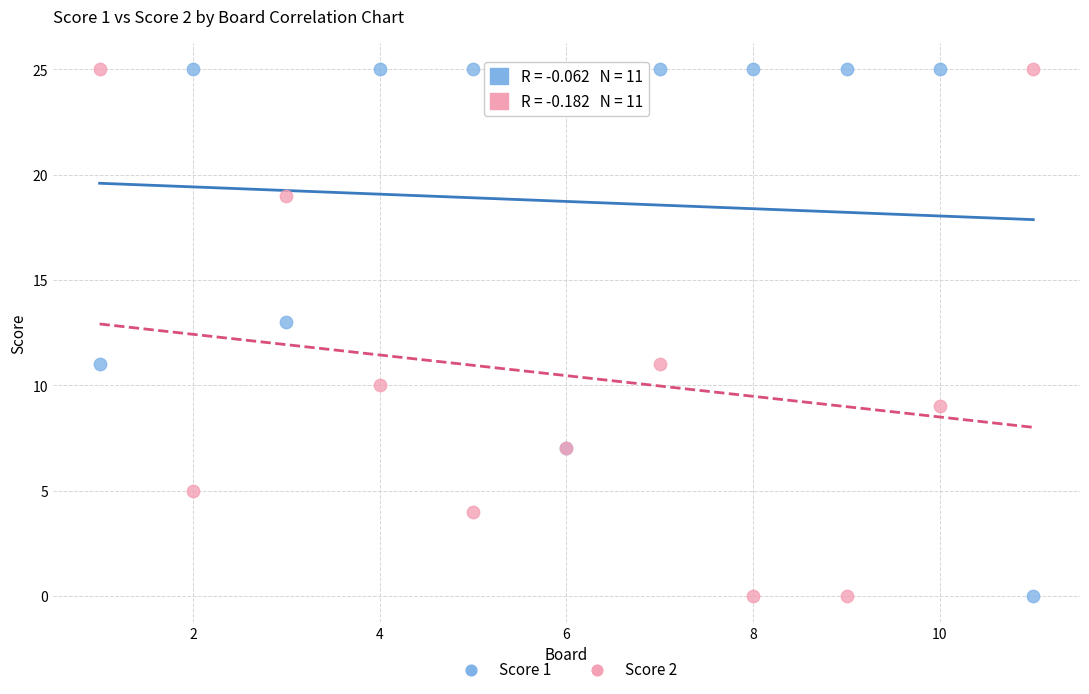

What is the X range (max minus min) for the scatter plot?

10